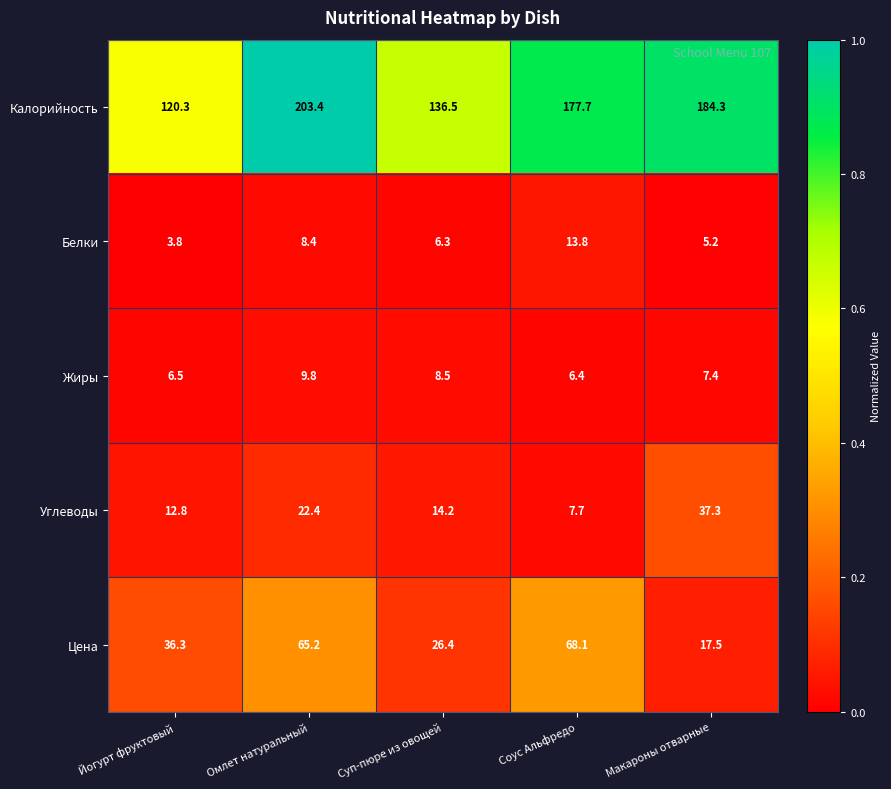

Rank the series by their maximum value, from lowest to highest.

Жиры, Белки, Углеводы, Цена, Калорийность